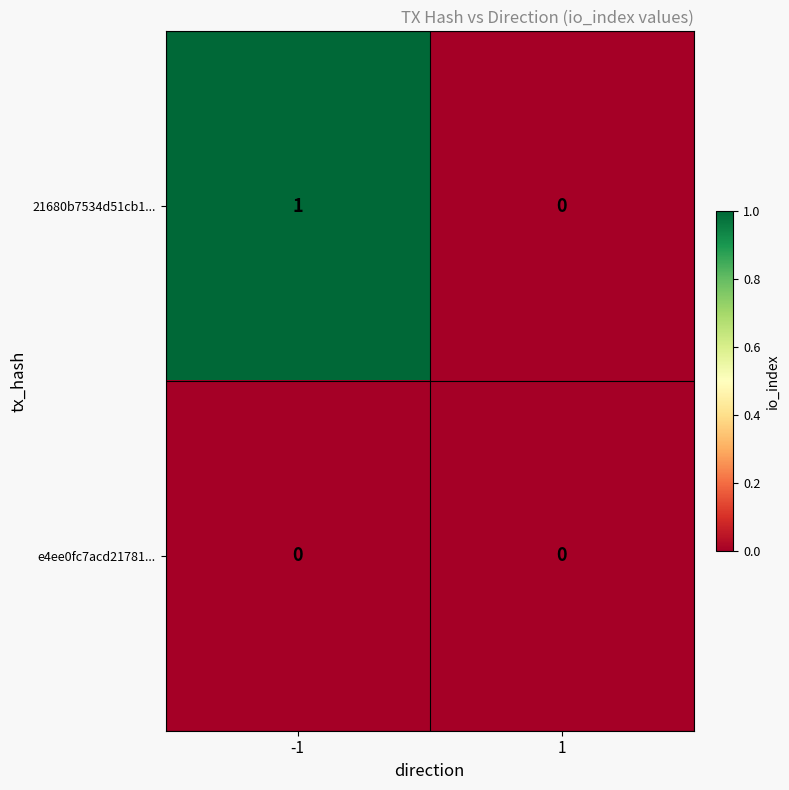

True or false: e4ee0fc7acd21781... has a value of 0 at 1.

True